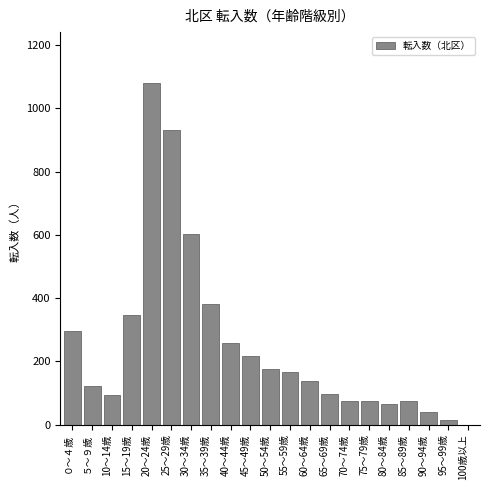

The value at 80～84歳 is 66. True or false?

True